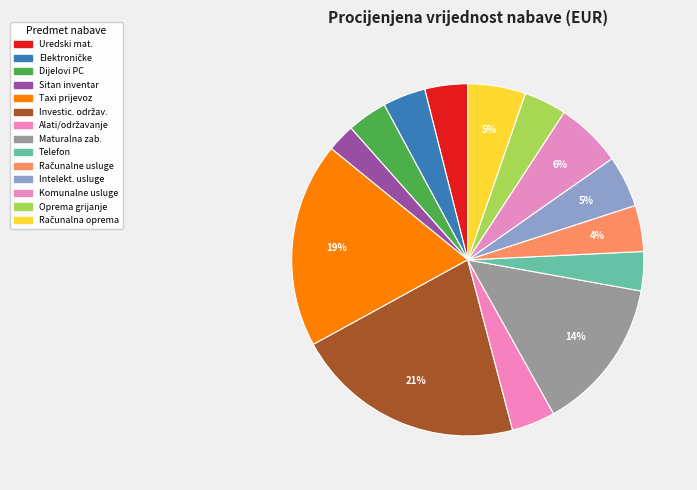

Which slice is the largest?

Investicijsko održavanje